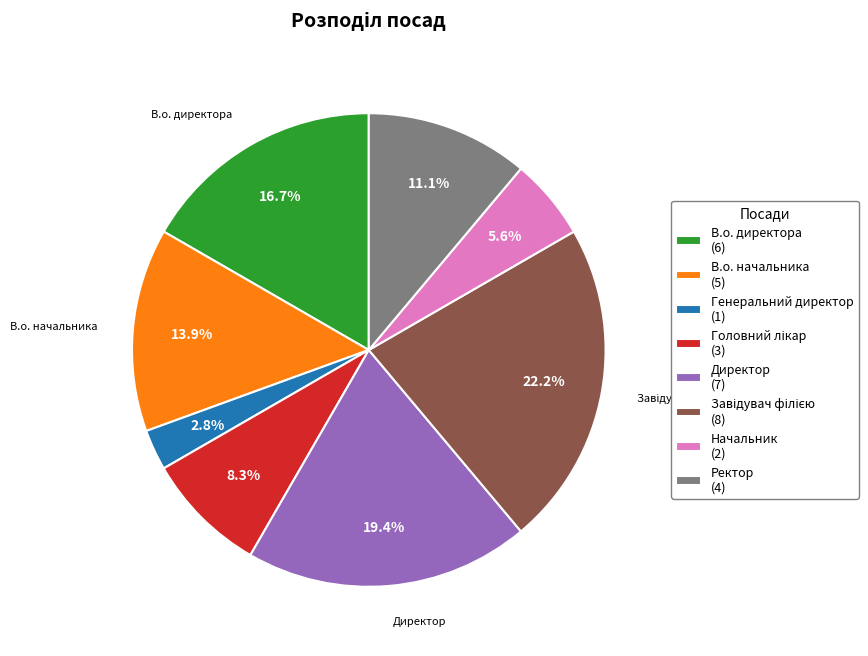

Does any single category account for the majority?

No